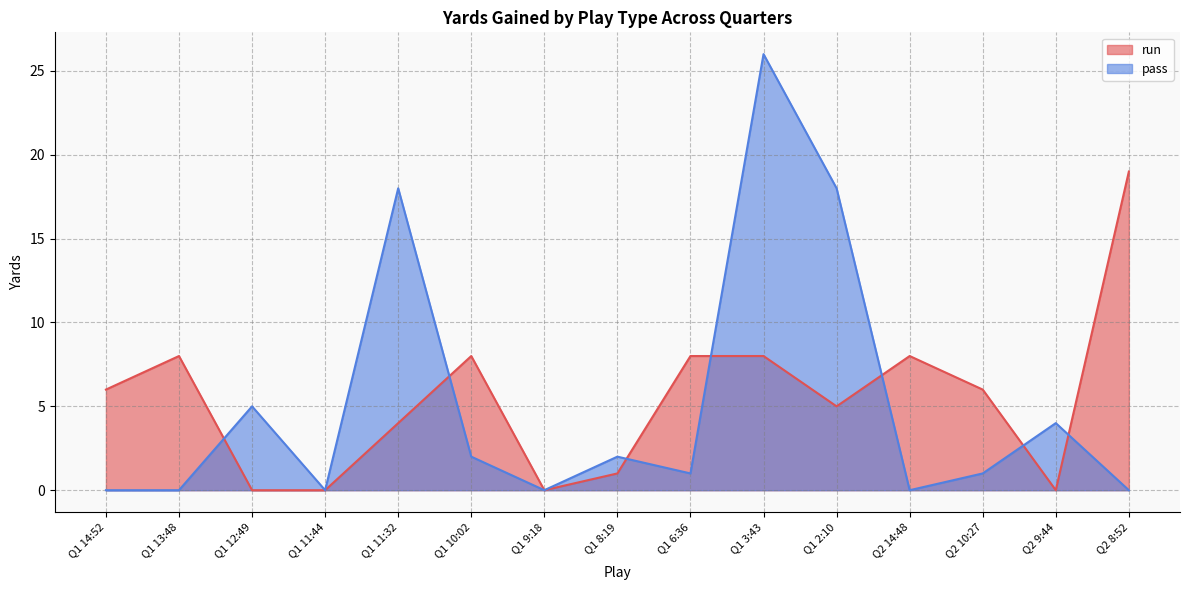

Where do run and pass first cross each other?

Q1 13:48 and Q1 12:49